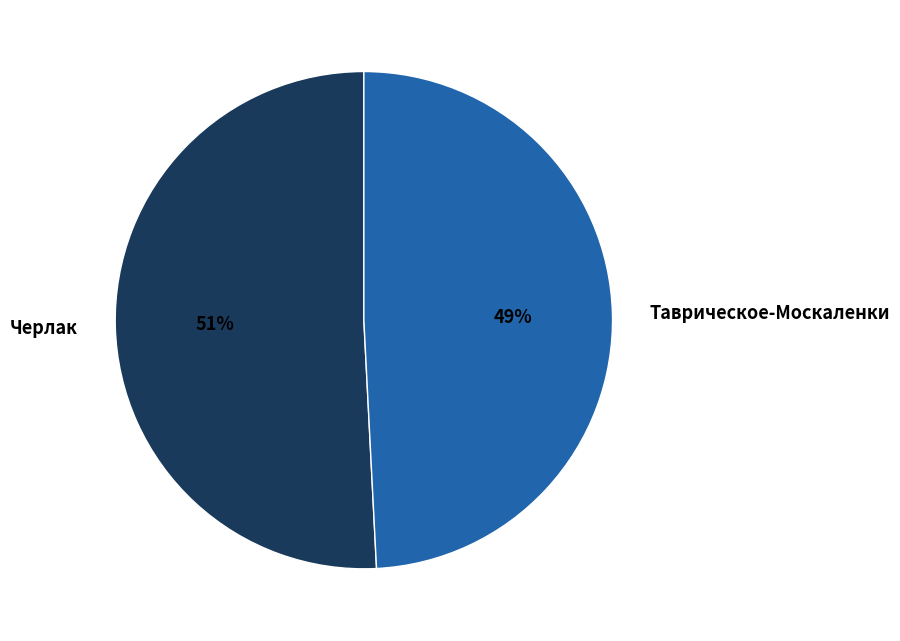

What is the largest slice in the pie chart?

Черлак